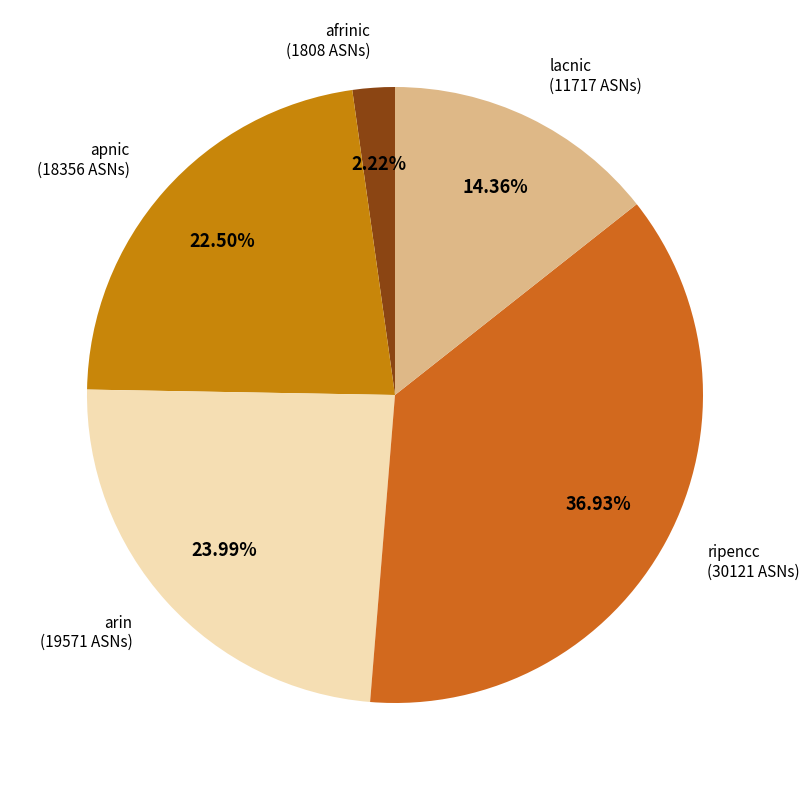

Rank the categories by value from highest to lowest.

ripencc, arin, apnic, lacnic, afrinic